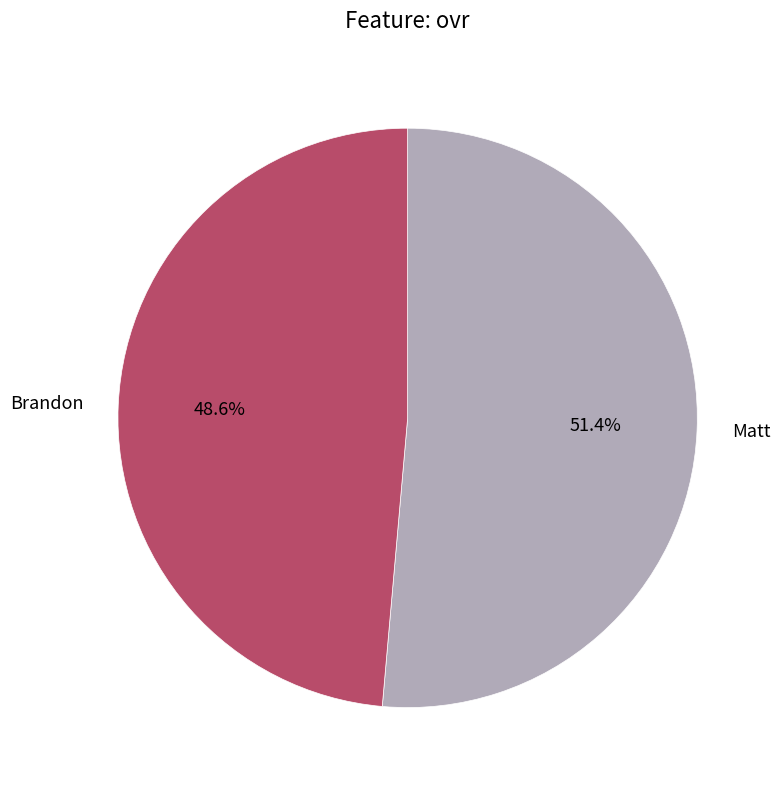

Which has a higher value, Brandon or Matt?

Matt